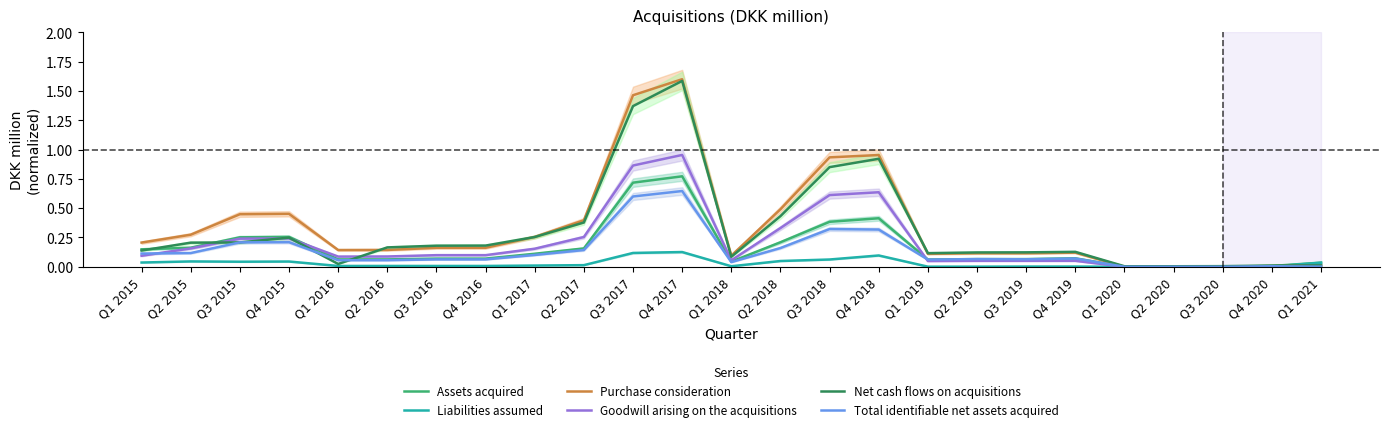

What is the difference between the second highest and second lowest values in the Goodwill arising on the acquisitions series?

0.9